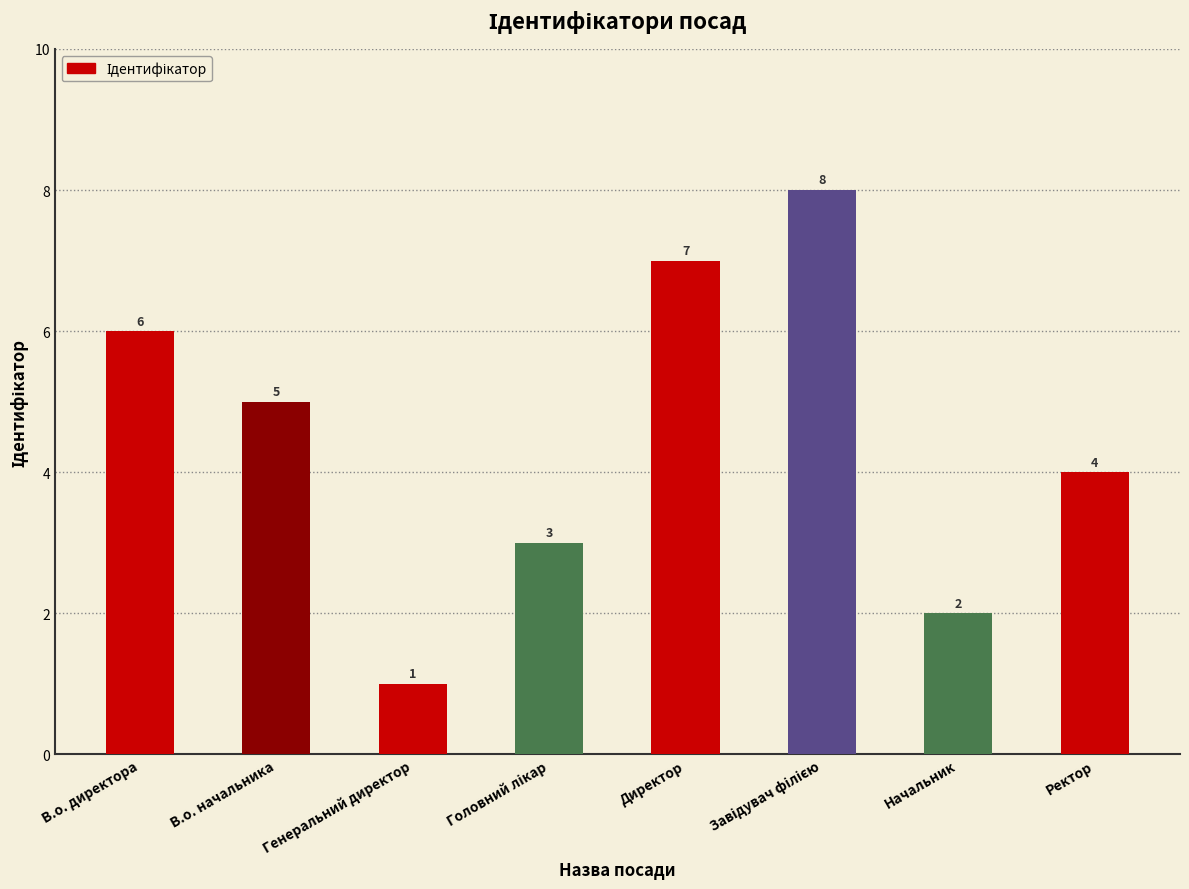

What is the change in value from Директор to Начальник?

-5